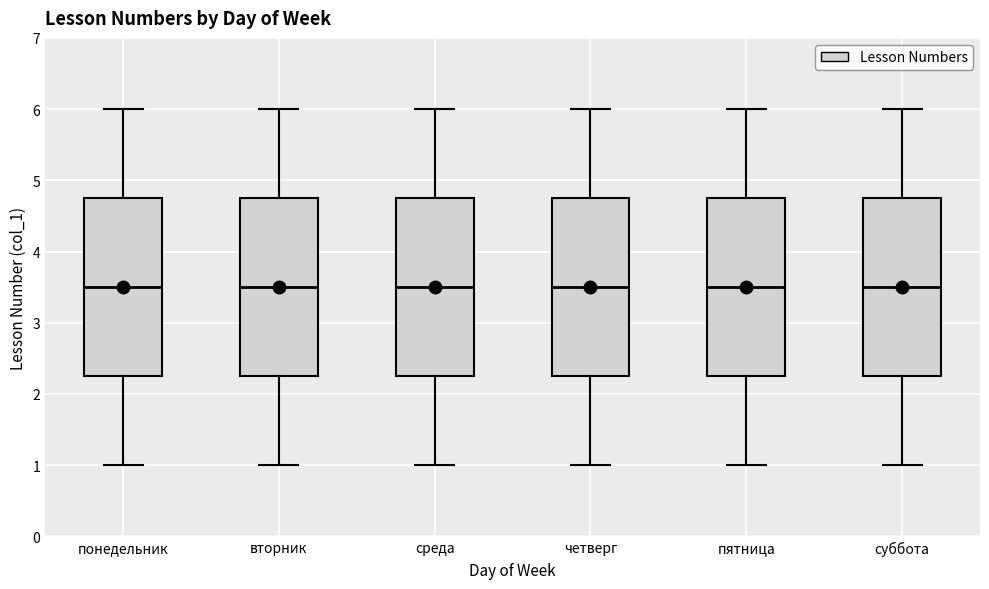

Where is the upper edge of the box for вторник on the y-axis? The values are not printed on the chart, so give them approximately, as read against the axis.

4.8